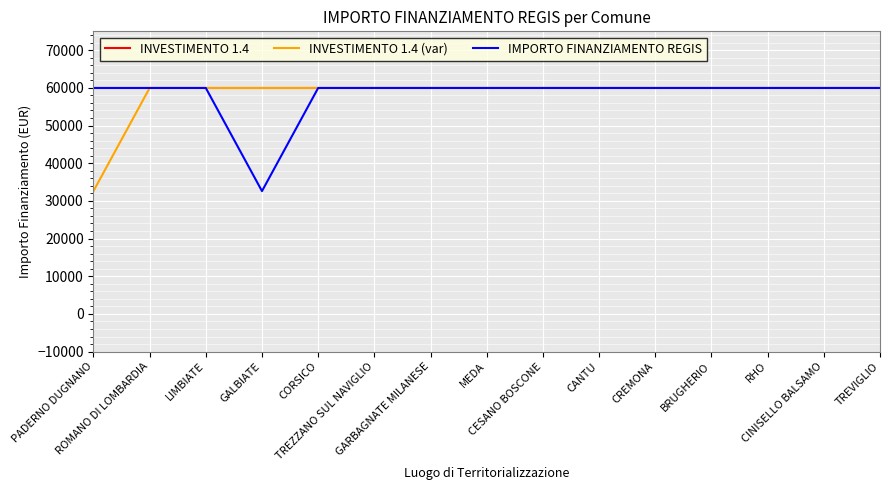

What is the average value of the INVESTIMENTO 1.4 (var) series?

58141